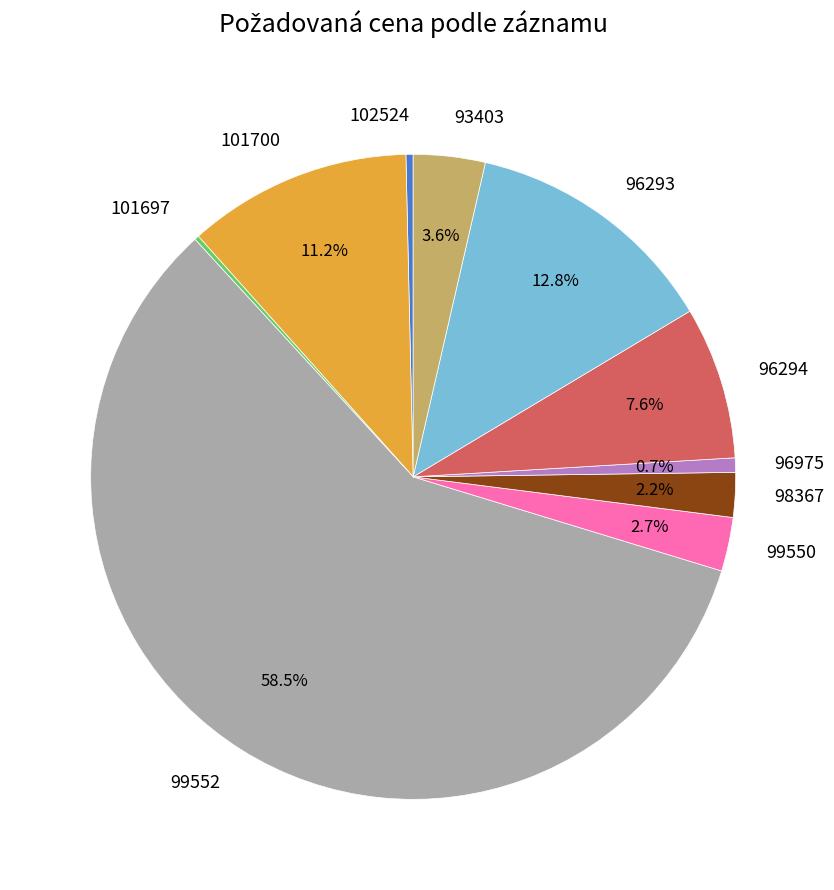

Between 98367 and 96975, which is larger?

98367